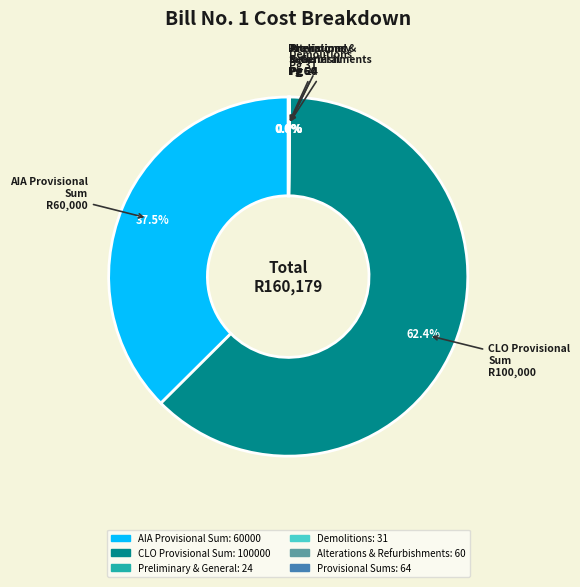

What portion of the pie excludes AIA Provisional Sum?

62.5%